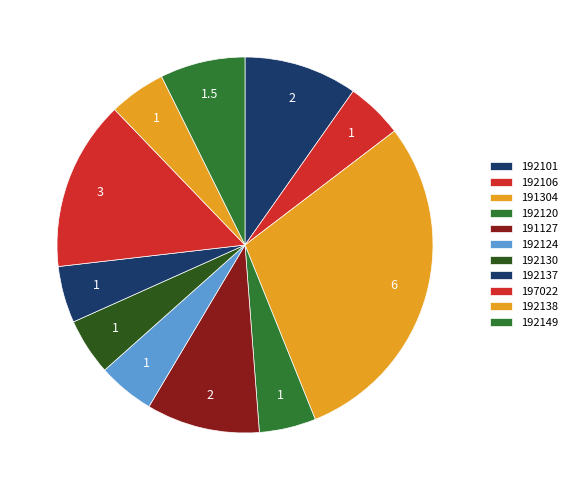

What is the largest slice in the pie chart?

191304